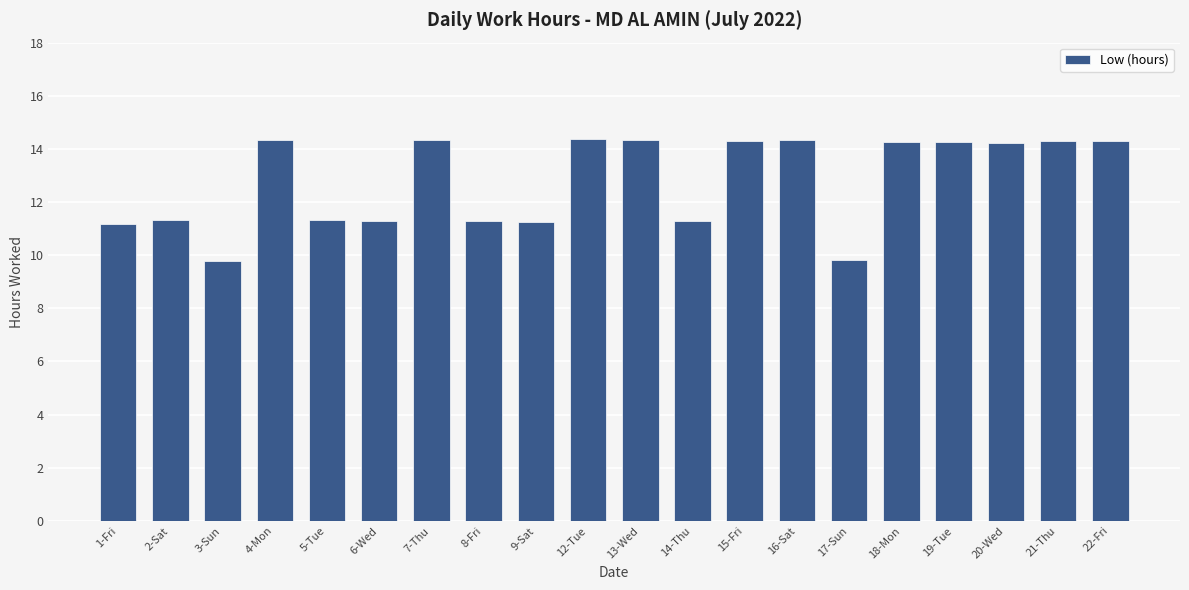

Count the number of data series in this chart.

1